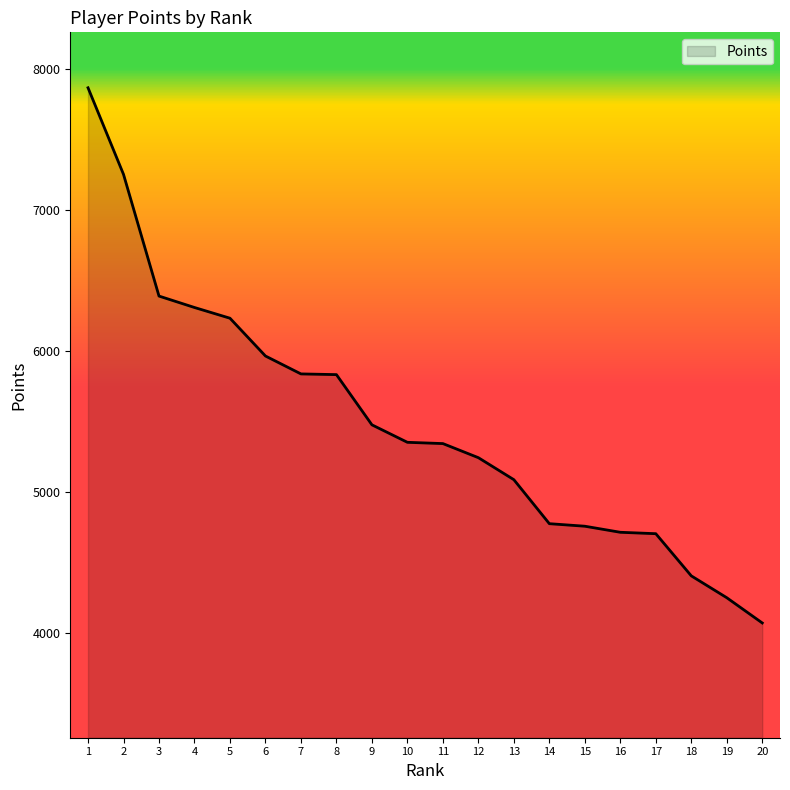

Is it true that the value at 14 is 4773?

True